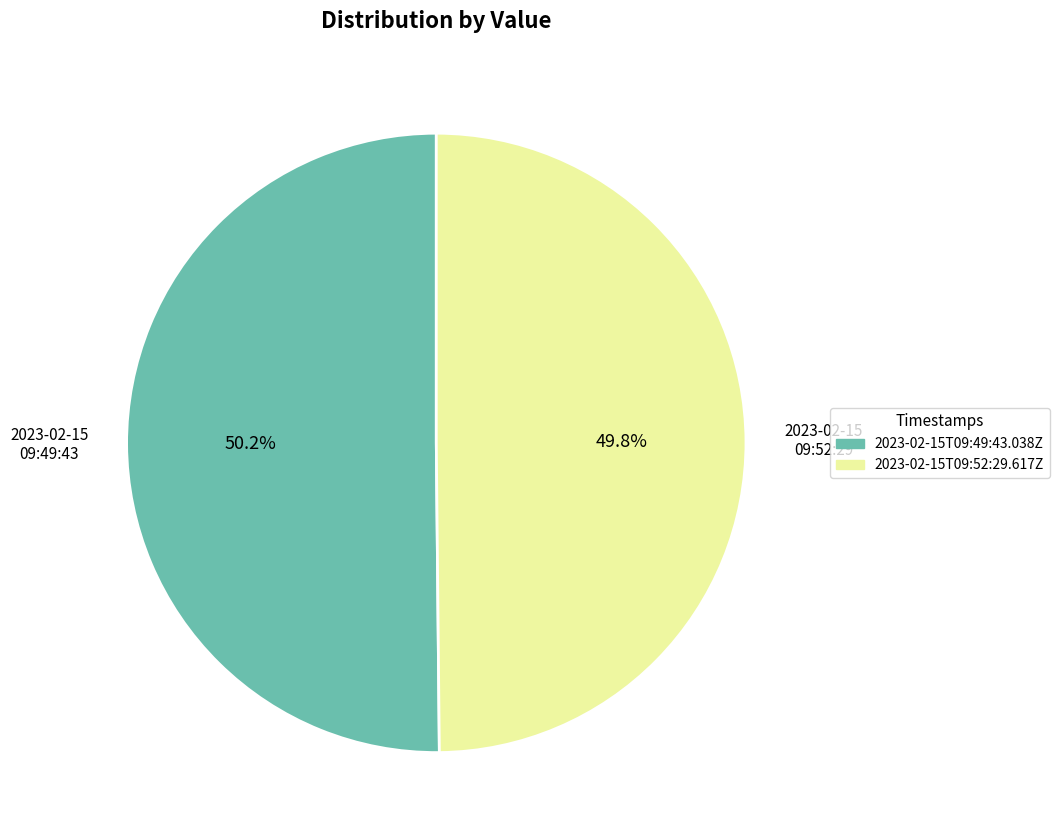

What percentage do 2023-02-15T09:52:29.617Z and 2023-02-15T09:49:43.038Z together represent?

100.0%